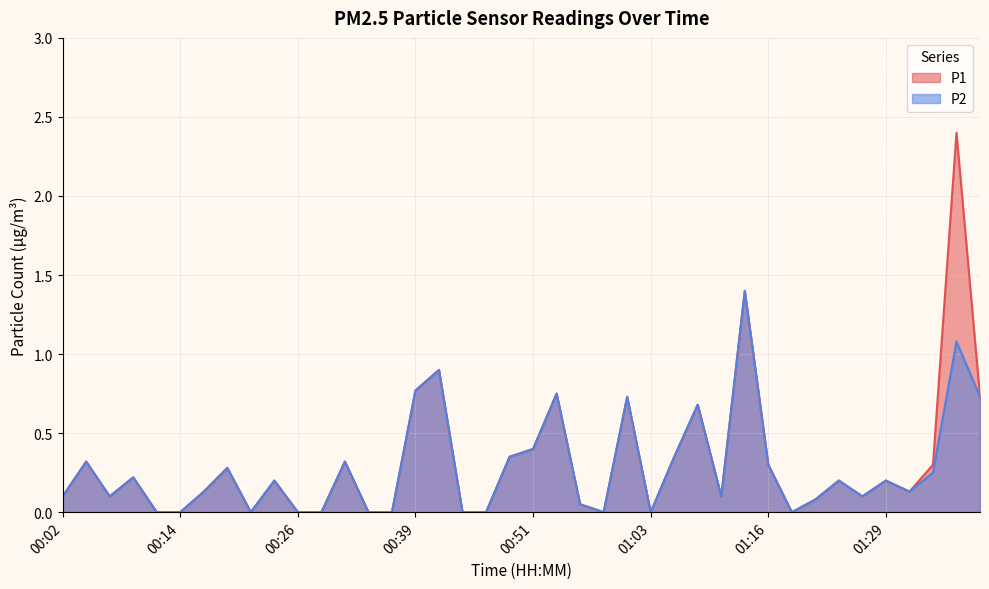

At which category is the sum across all series the highest?

01:36